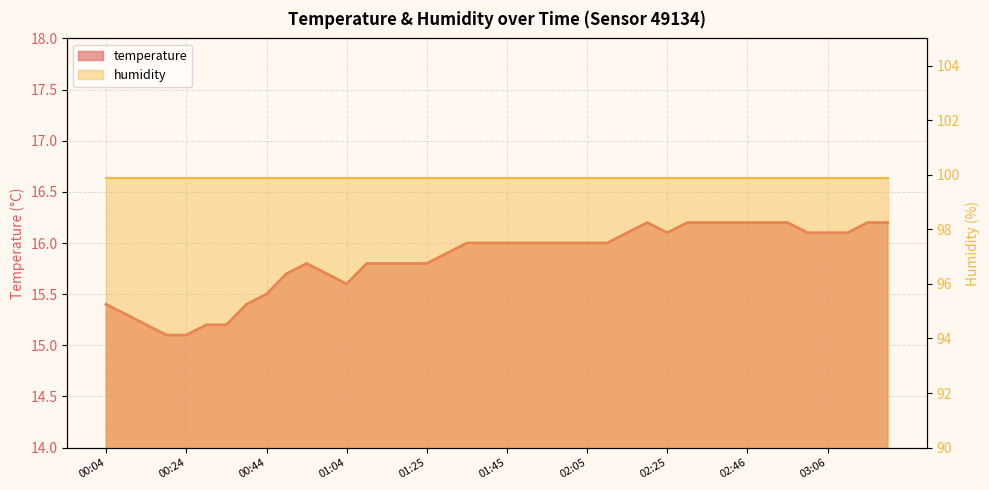

What is the difference between the maximum and minimum values?

1.1